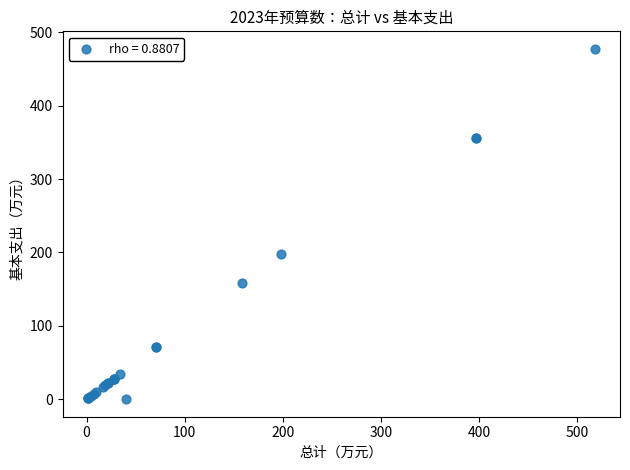

What Y value in the scatter plot is closest to 238?

198.2